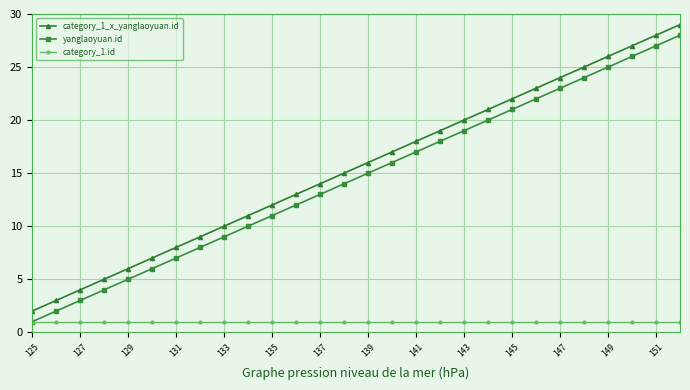

What is the greatest value displayed?

29